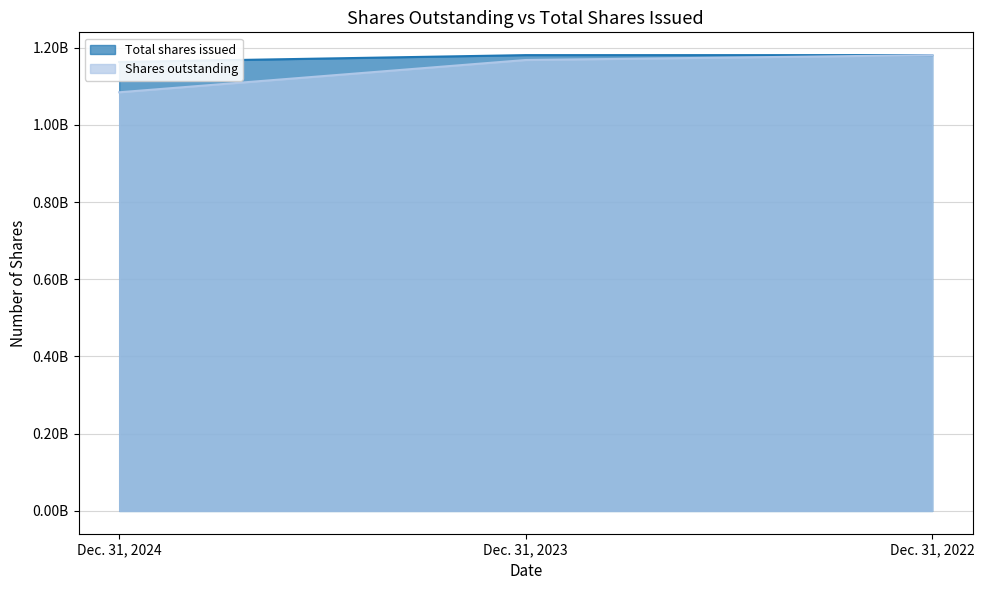

Reading right to left, list all the values displayed in this chart.

Total shares issued: 1180536830	1180536830	1162757528
Shares outstanding: 1180536830	1167888739	1084272191